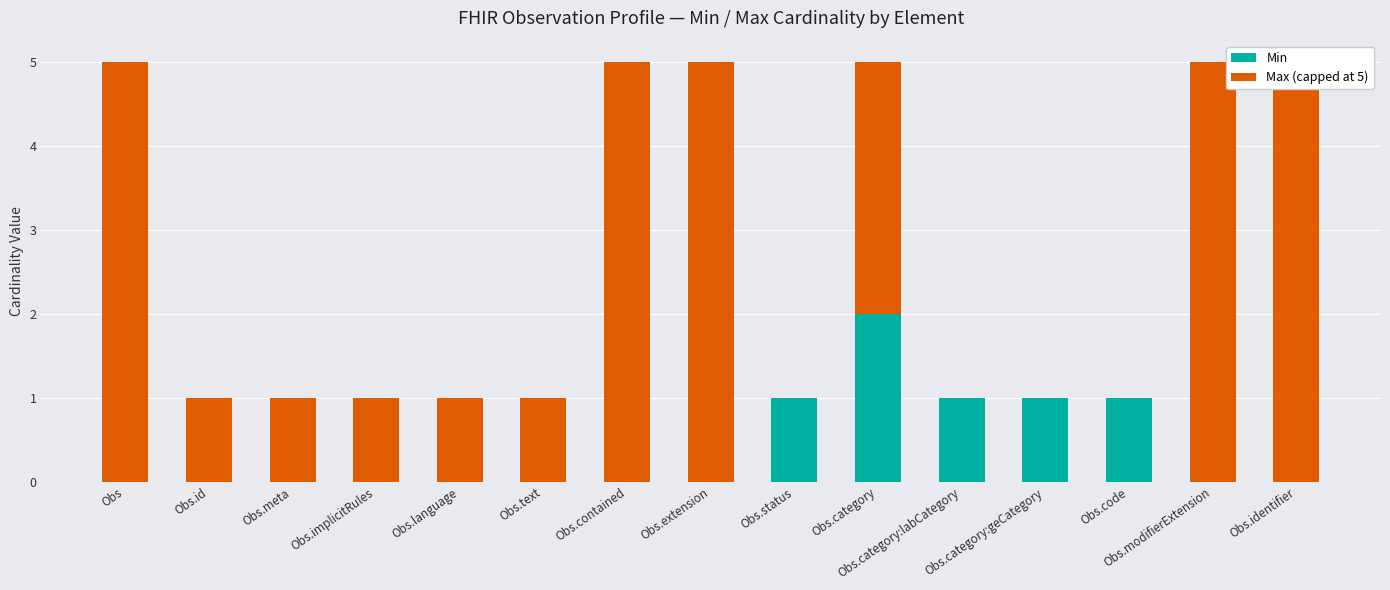

The Max (capped at 5) series shows 1 at Obs.language. True or false?

True